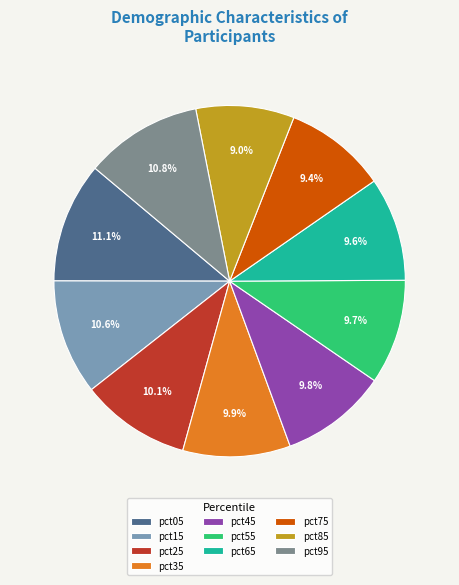

What percentage is NOT represented by pct05?

88.9%